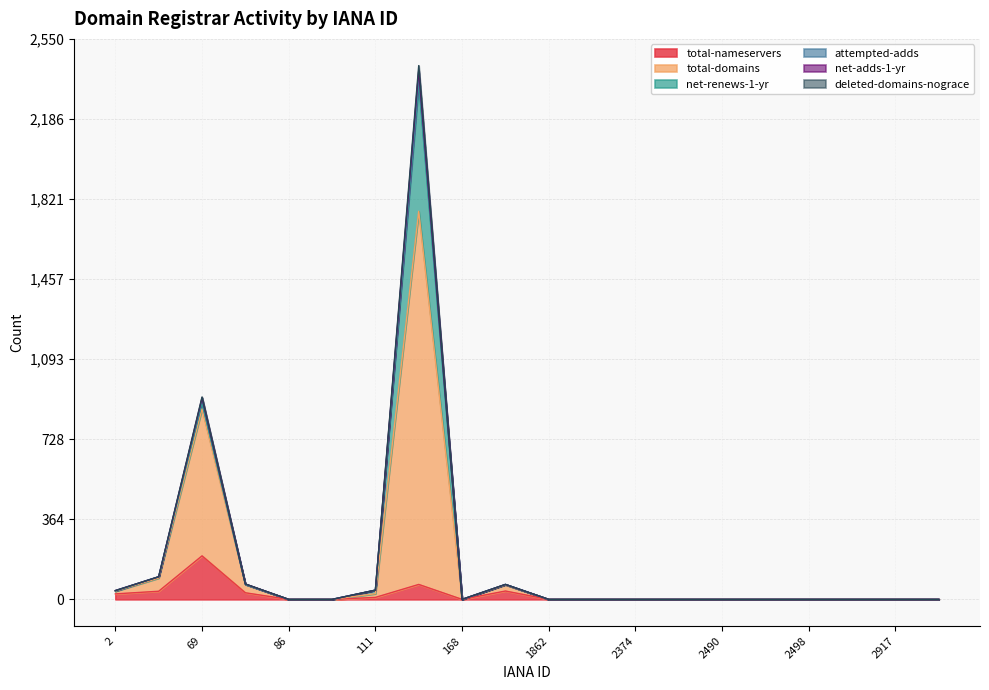

In attempted-adds, how many points are lower than both neighbors (excluding endpoints)?

1